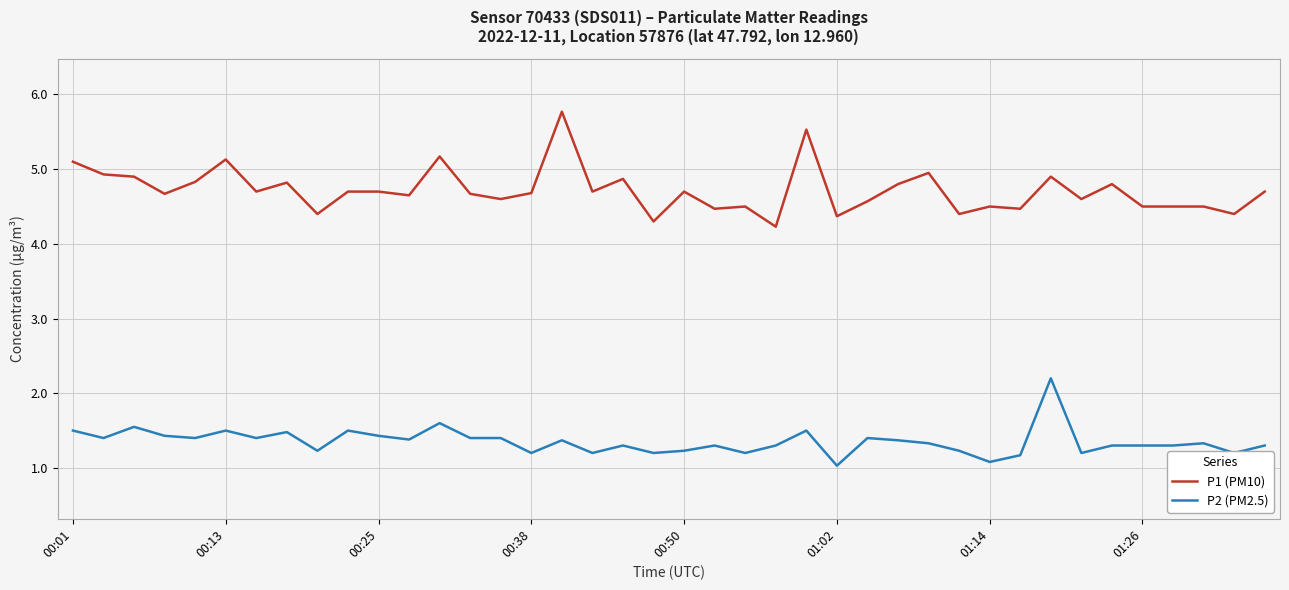

How many lines are shown in the chart?

2